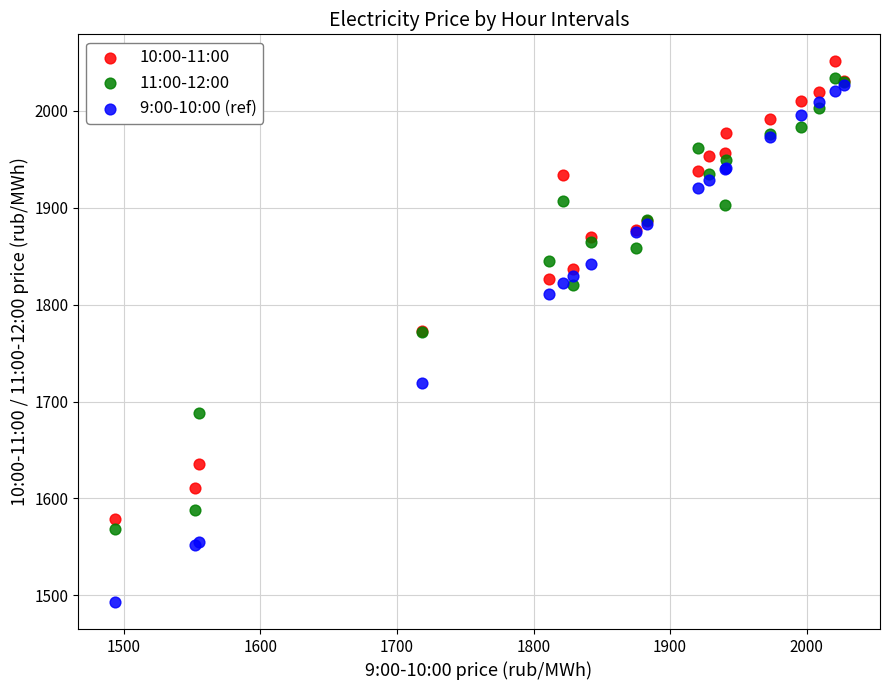

Which series has the largest Y range (max minus min)?

9:00-10:00 (ref)